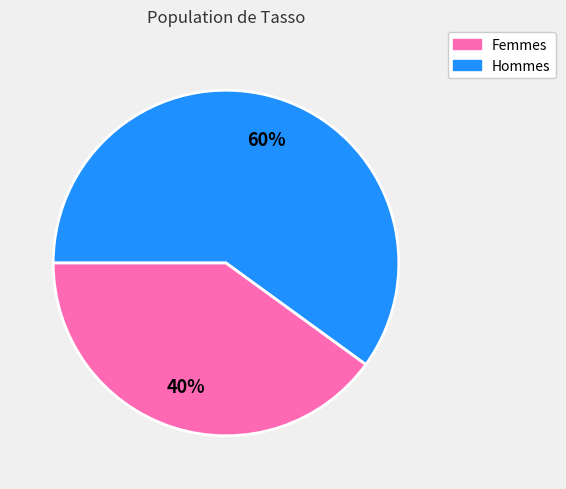

To the nearest percent, what is the difference between the largest and smallest slice percentages?

20%